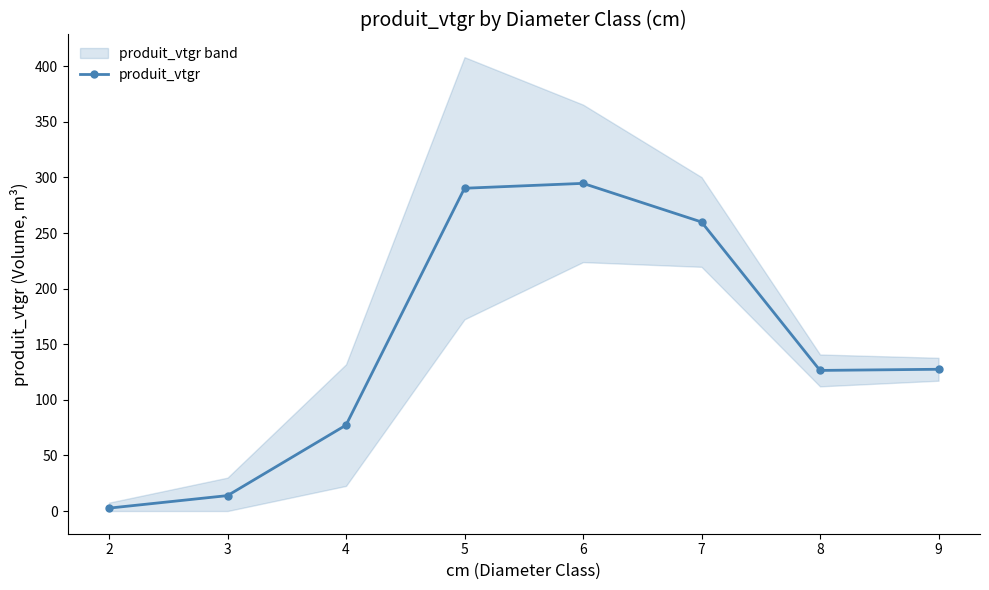

True or false: the data shows 13.9 at 3.

True